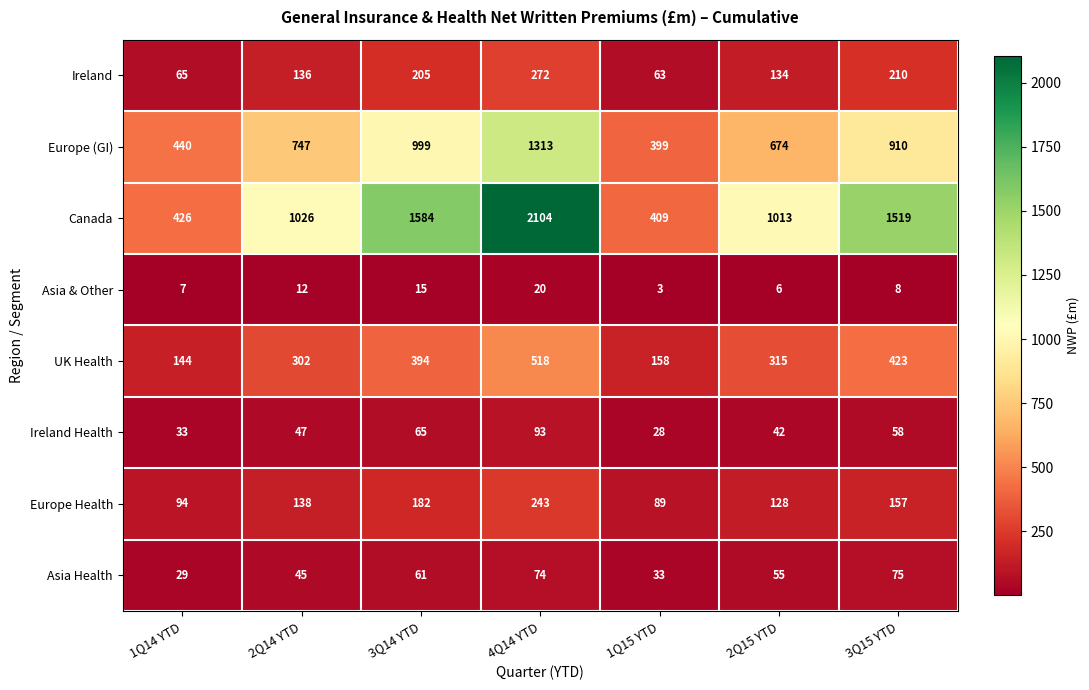

Rank the series at 1Q15 YTD from lowest to highest value.

Asia & Other, Ireland Health, Asia Health, Ireland, Europe Health, UK Health, Europe (GI), Canada